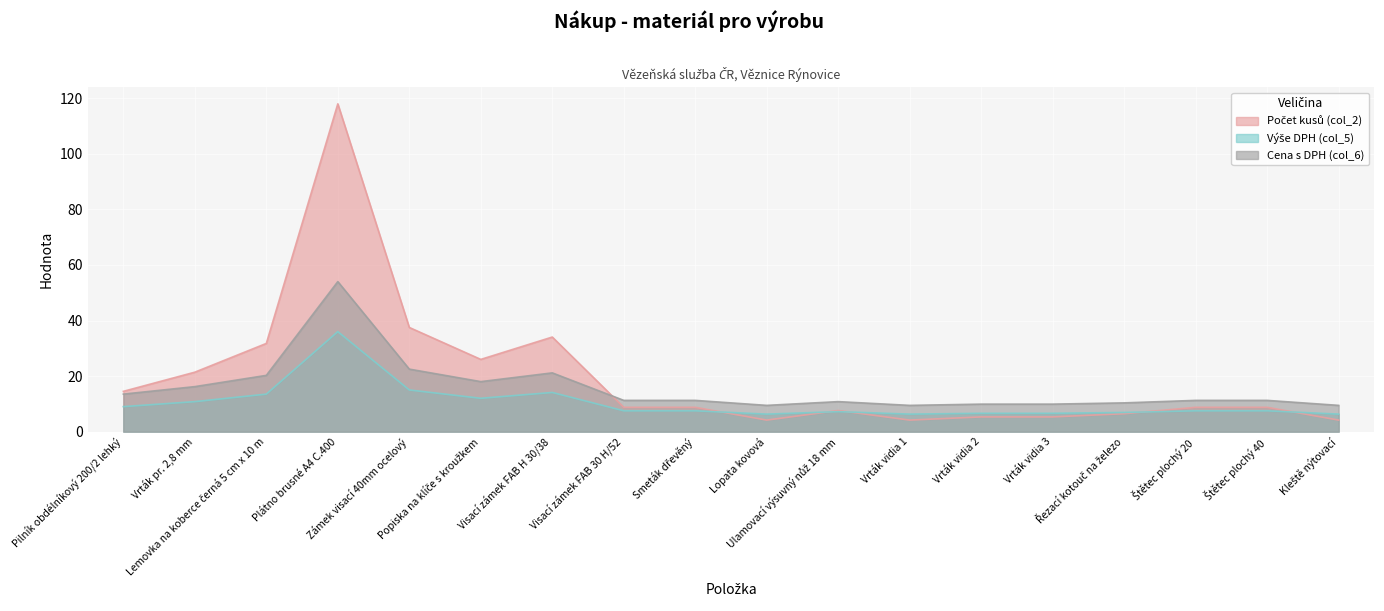

True or false: Počet kusů (col_2) and Výše DPH (col_5) intersect in this chart.

False